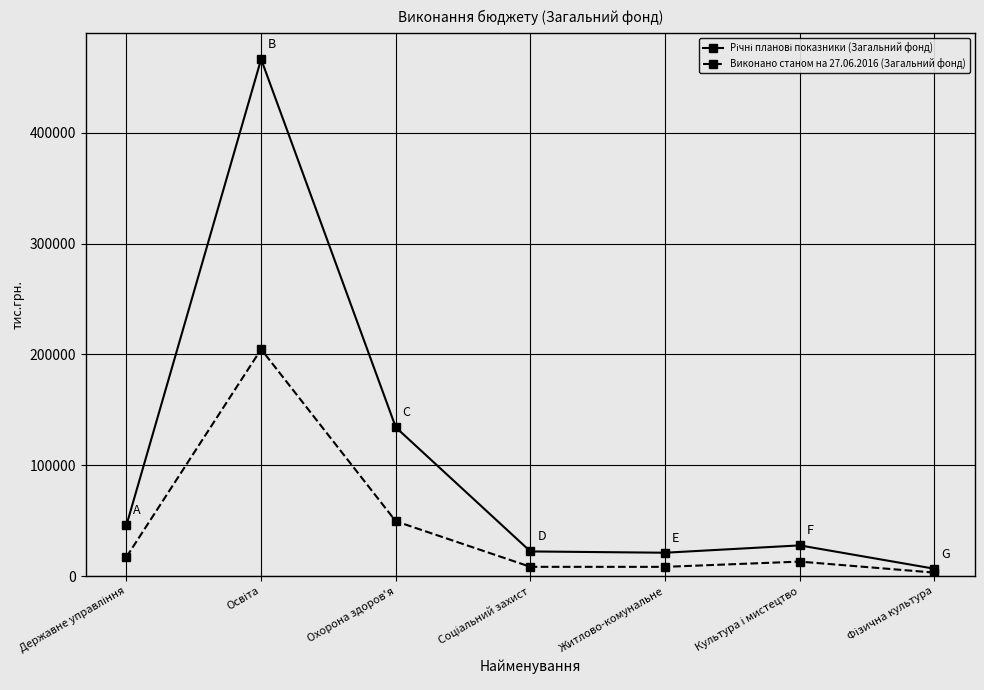

List the series in order of their peak value, lowest first.

Виконано станом на 27.06.2016 (Загальний фонд), Річні планові показники (Загальний фонд)